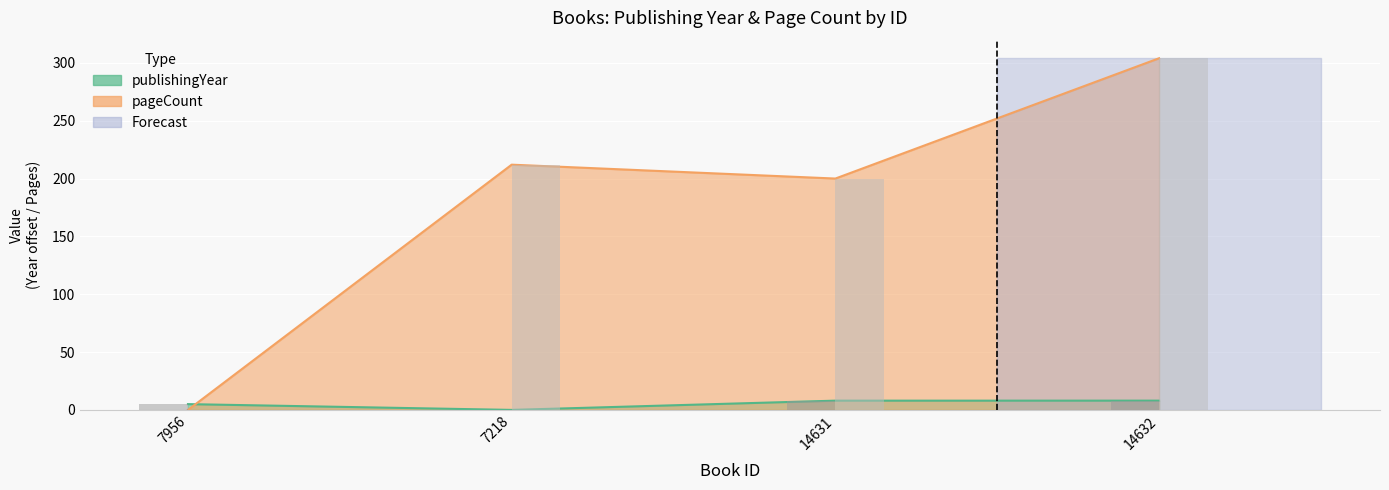

What is the label of the 4th bar from the right?

7956